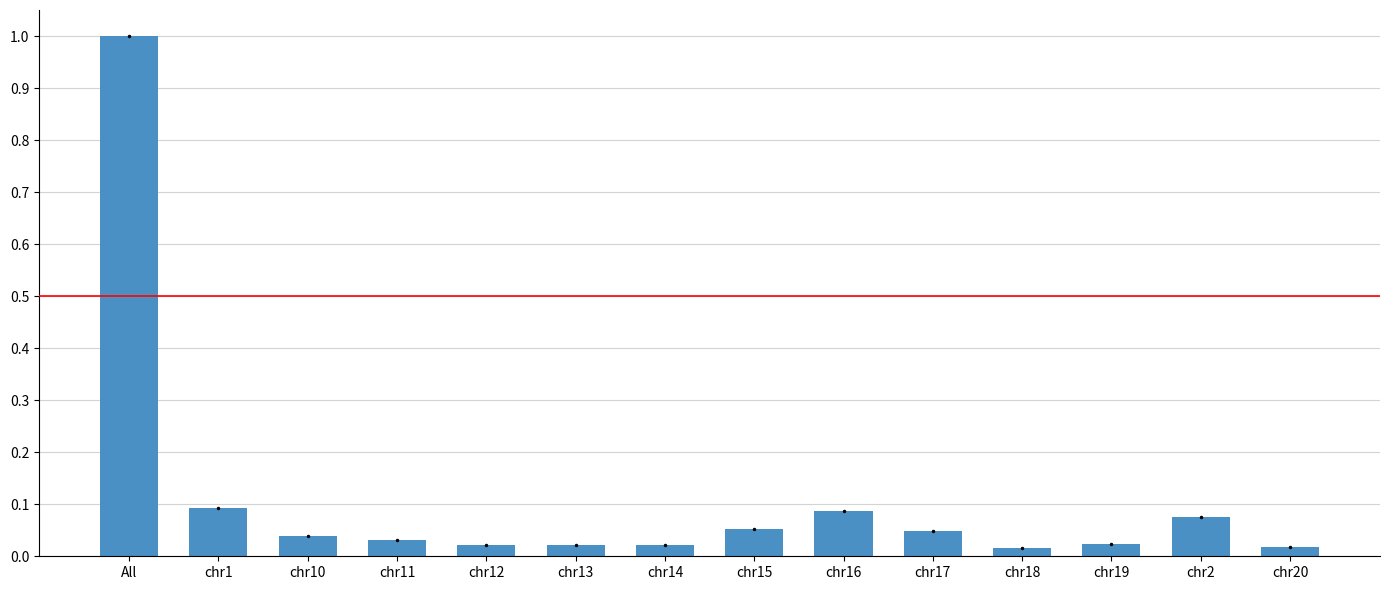

Is it true that the value at chr15 is 0.1?

True